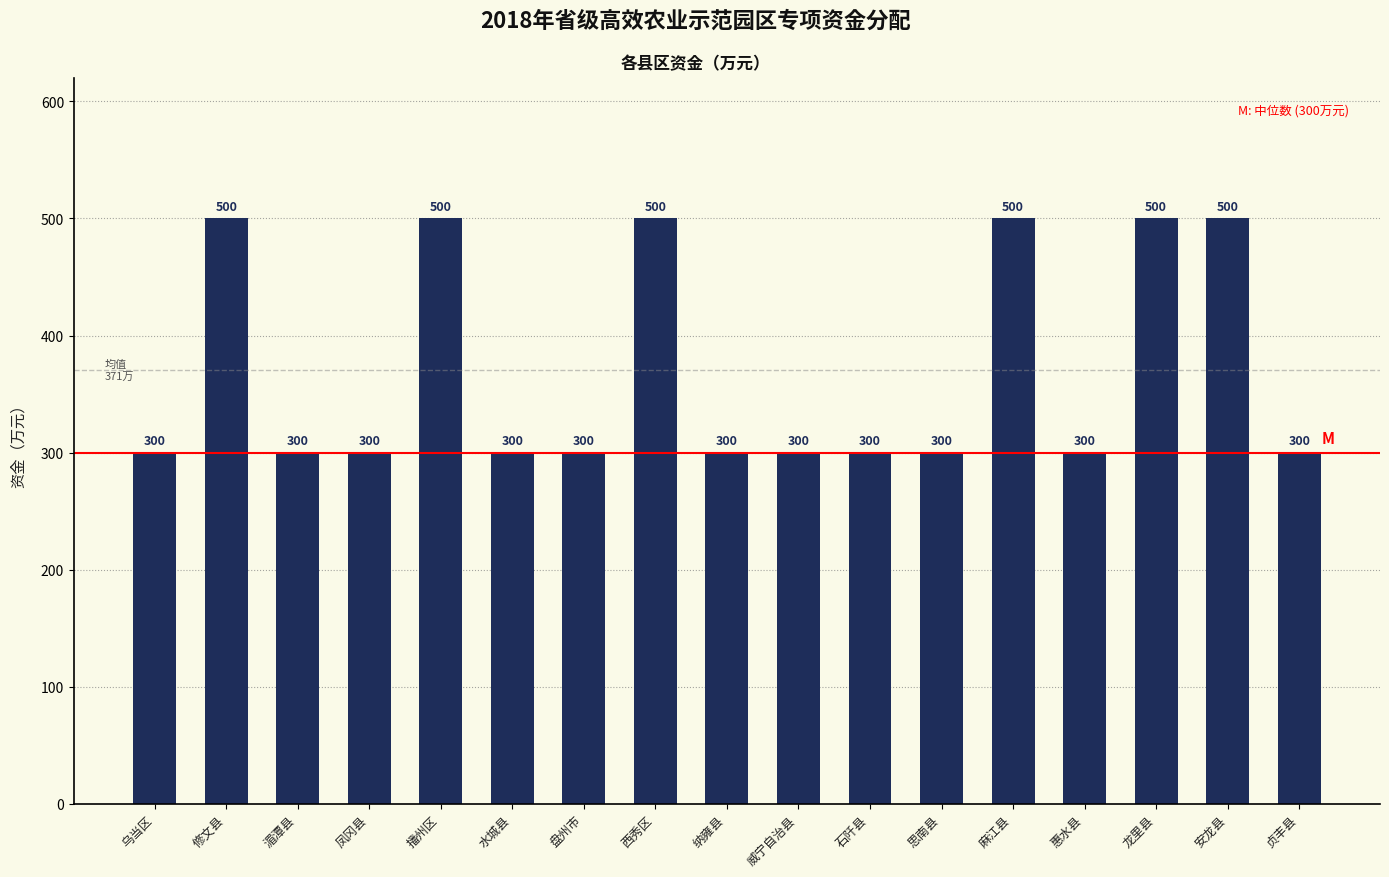

The chart shows a value of 858 at 播州区. True or false?

False